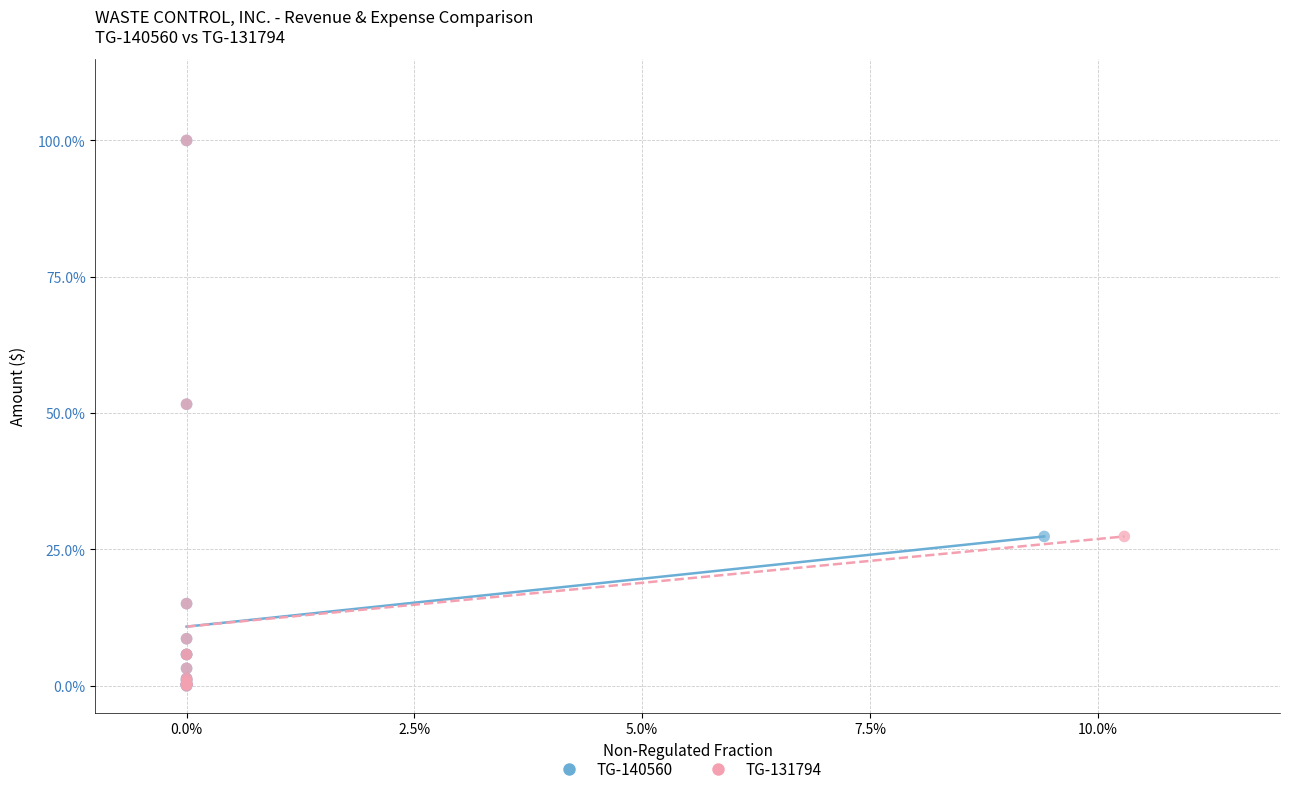

What are all the series names shown in the legend?

TG-140560, TG-131794